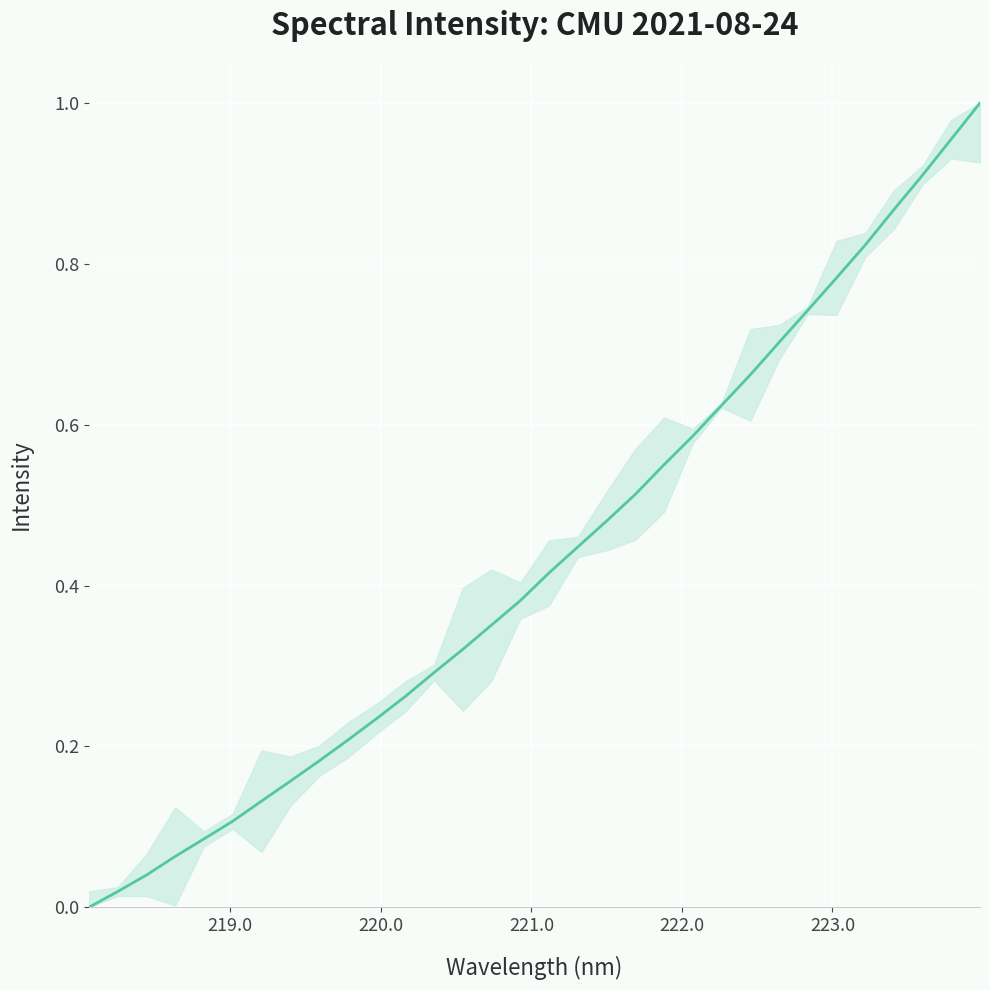

What is the average value?

0.4